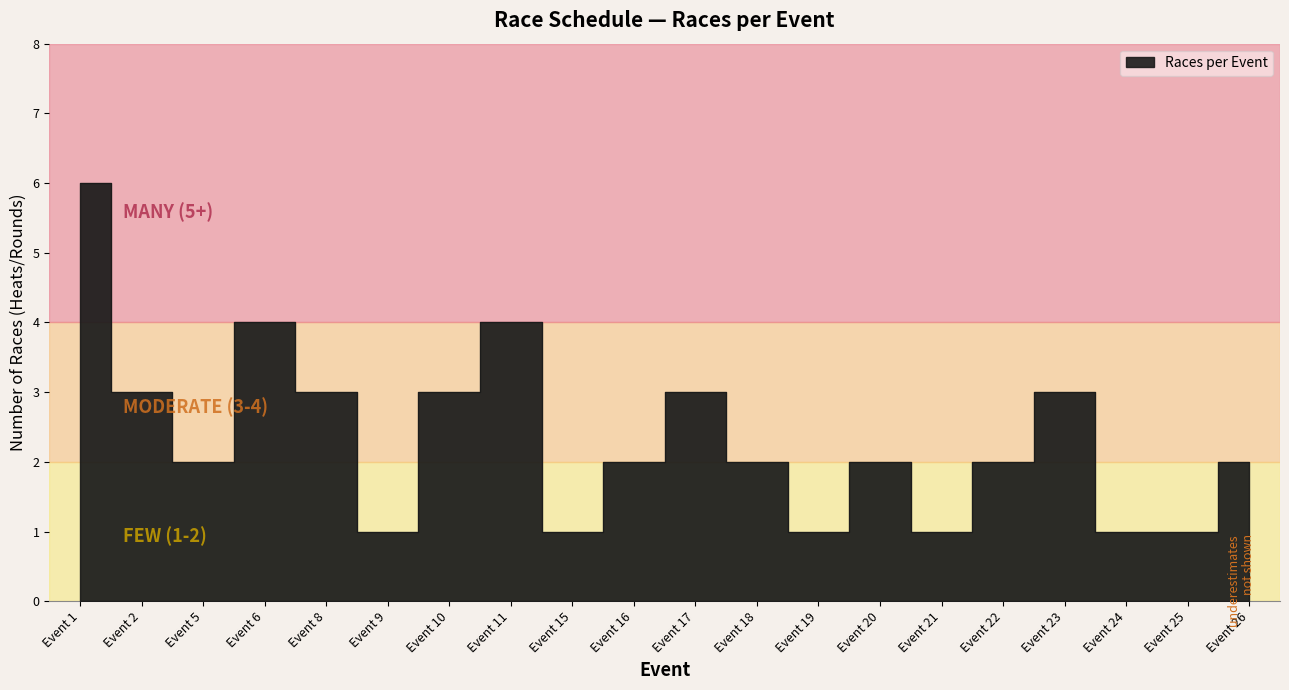

At which category does the data reach its first local peak?

Event 6